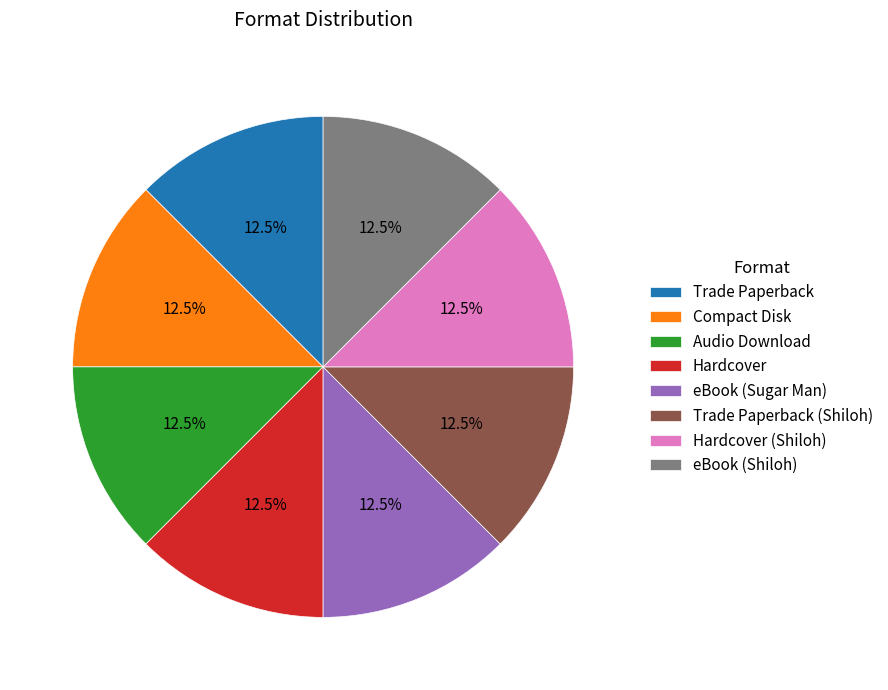

To the nearest percent, what is the average slice percentage?

12%